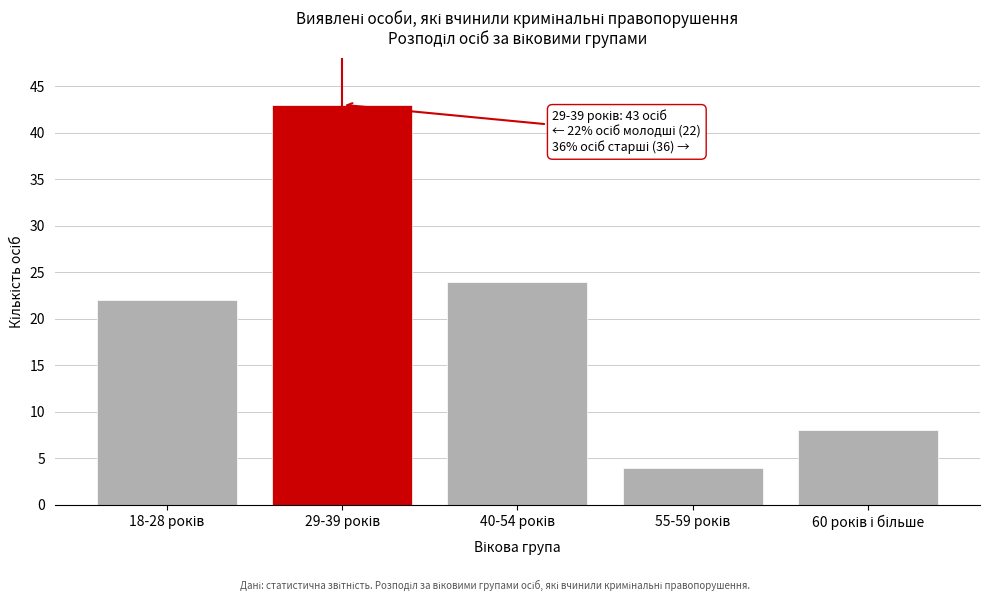

Reading right to left, extract all data points from this chart.

8	4	24	43	22